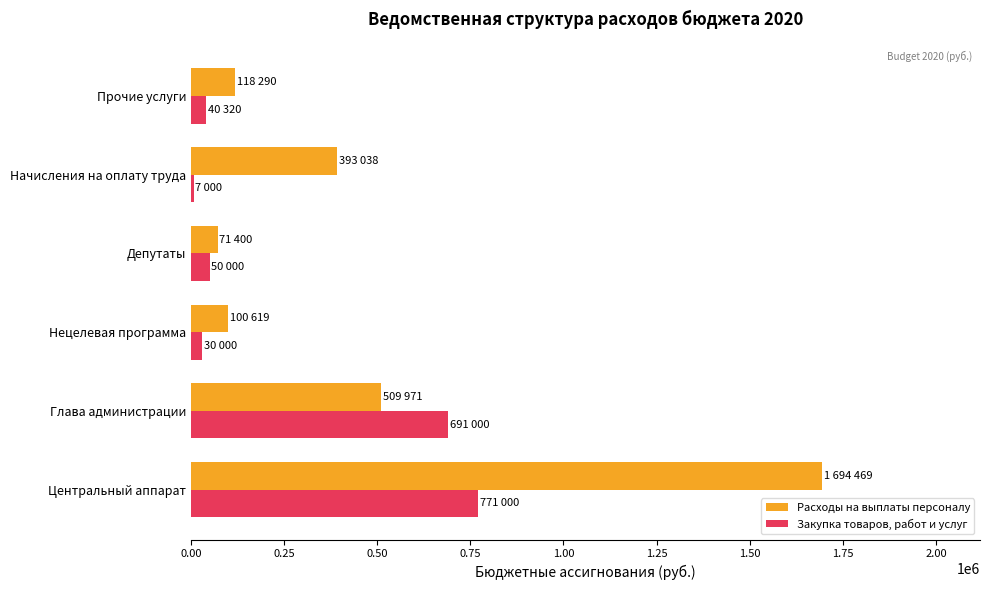

List the series in order of their overall mean, lowest first.

Закупка товаров, работ и услуг, Расходы на выплаты персоналу